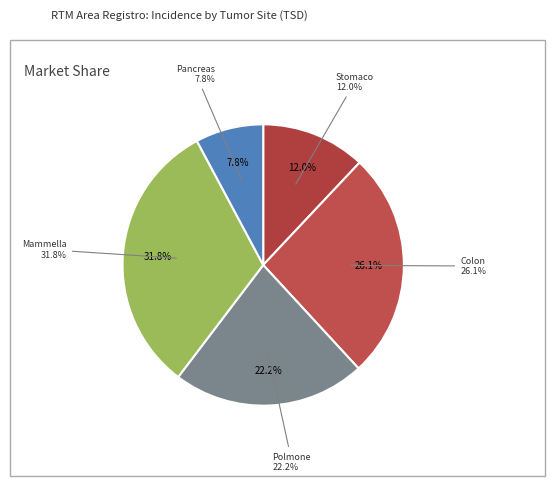

The Pancreas slice represents 8% of the pie. True or false?

True